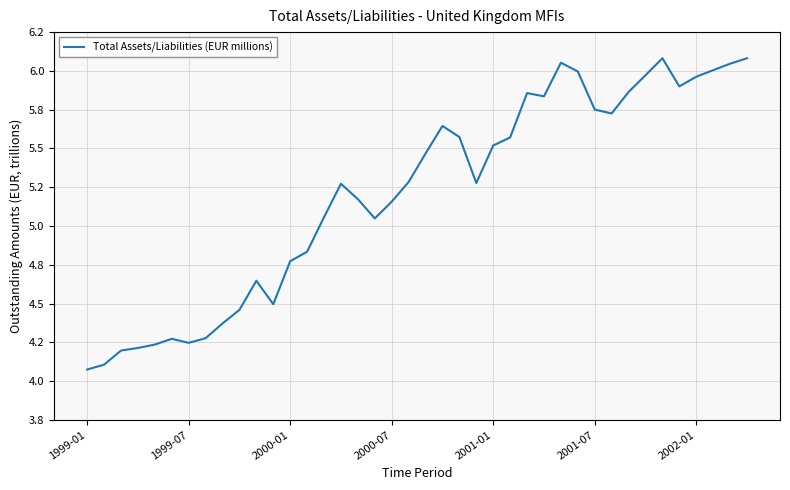

Does the chart display data point markers on the line(s)?

No